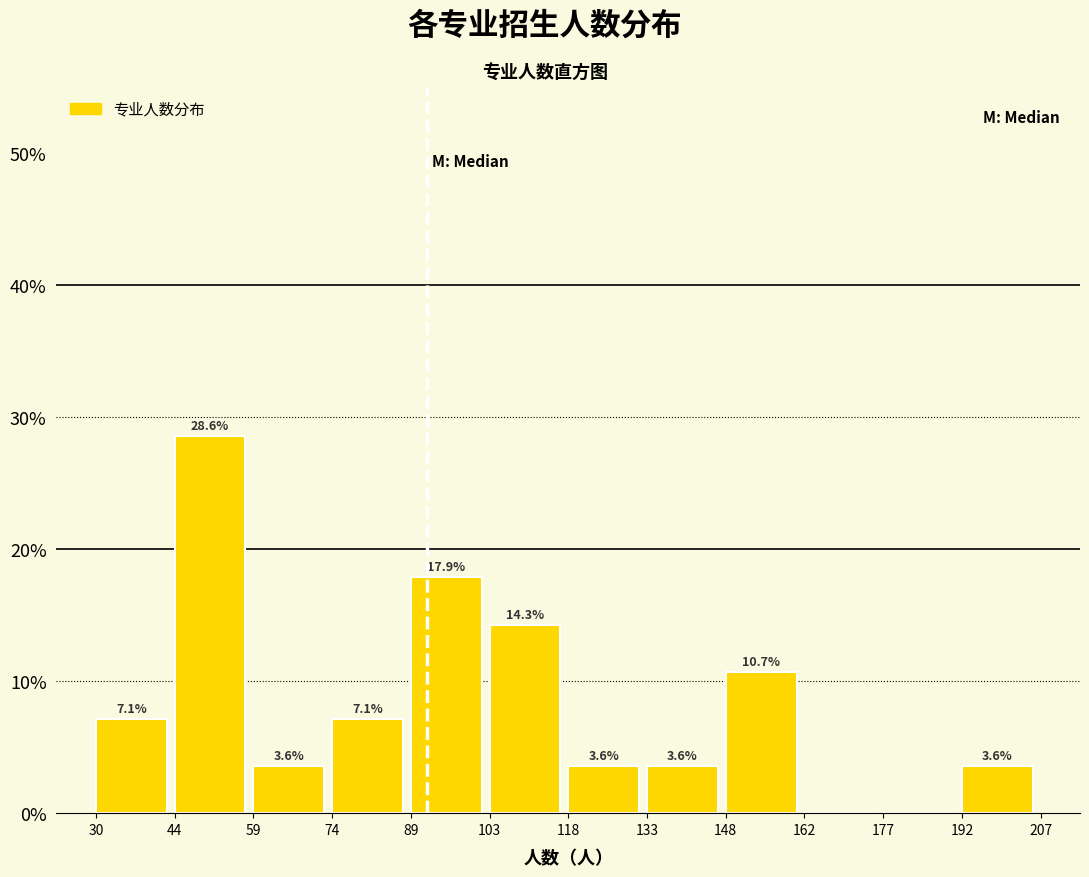

Over which range of the x-axis is the bar tallest?

44 to 59